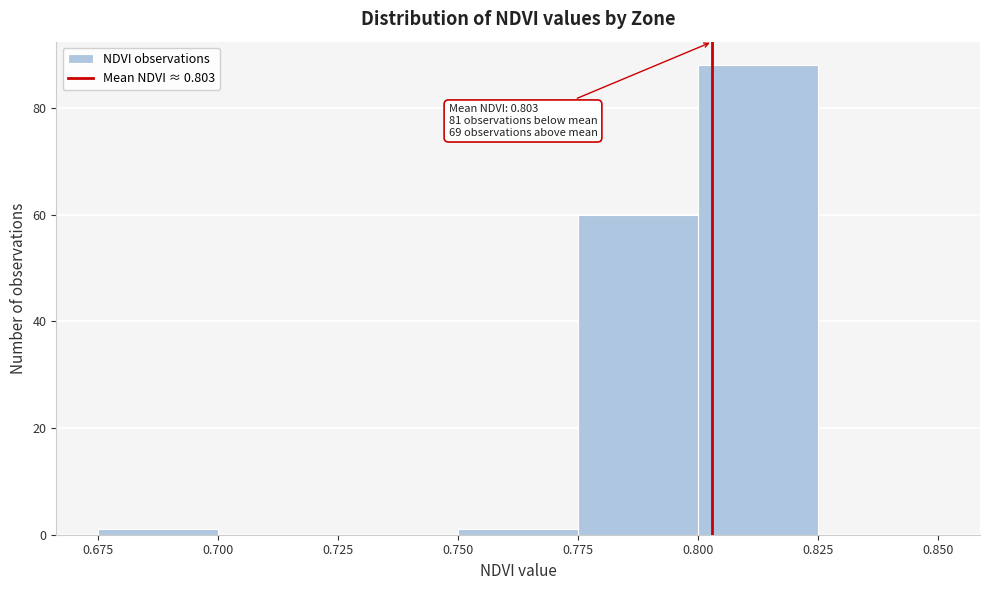

Which range on the x-axis has the tallest bar?

0.800 to 0.825